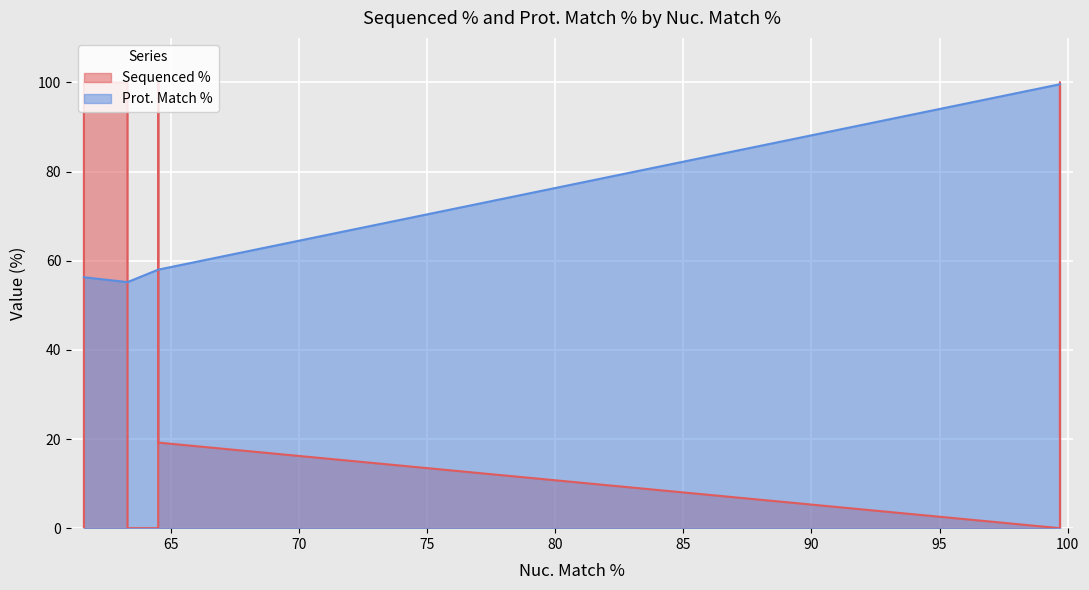

Which label corresponds to the largest value in the chart?

99.7